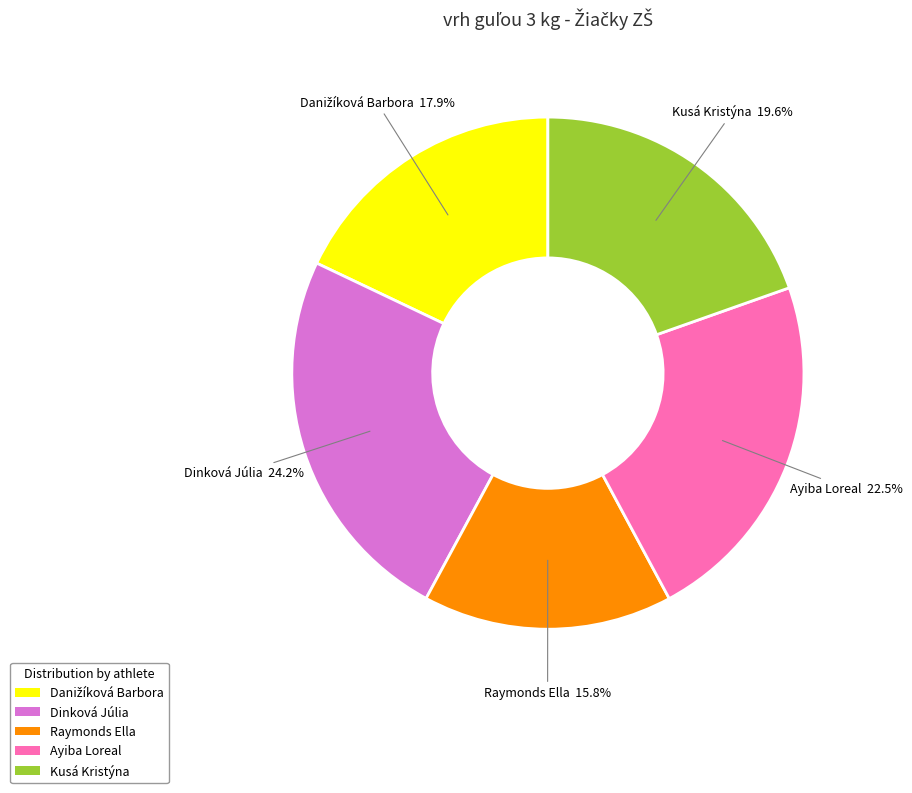

To the nearest percent, what portion does Raymonds Ella represent?

16%